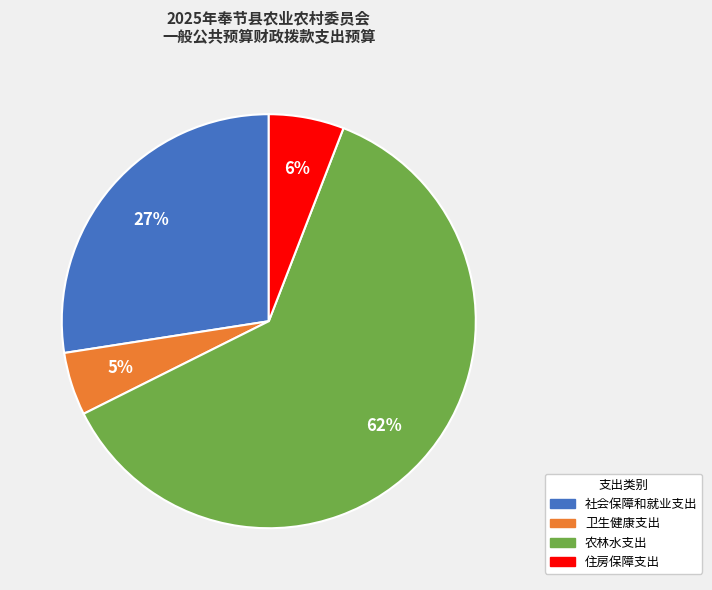

Rank the categories by value from lowest to highest.

卫生健康支出, 住房保障支出, 社会保障和就业支出, 农林水支出